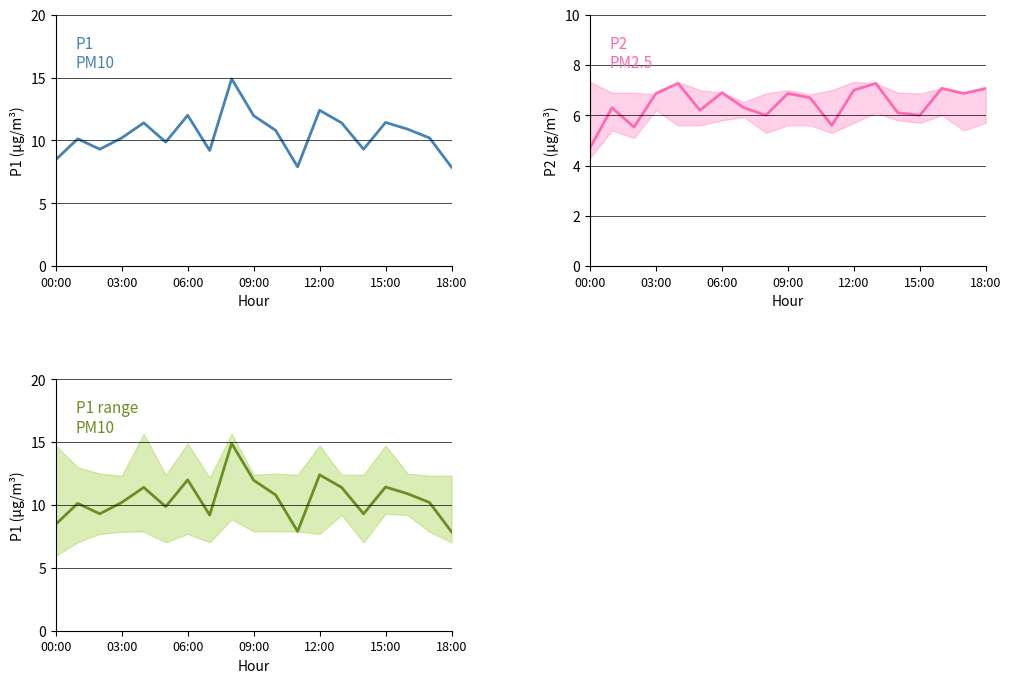

How many lines are shown in the chart?

2